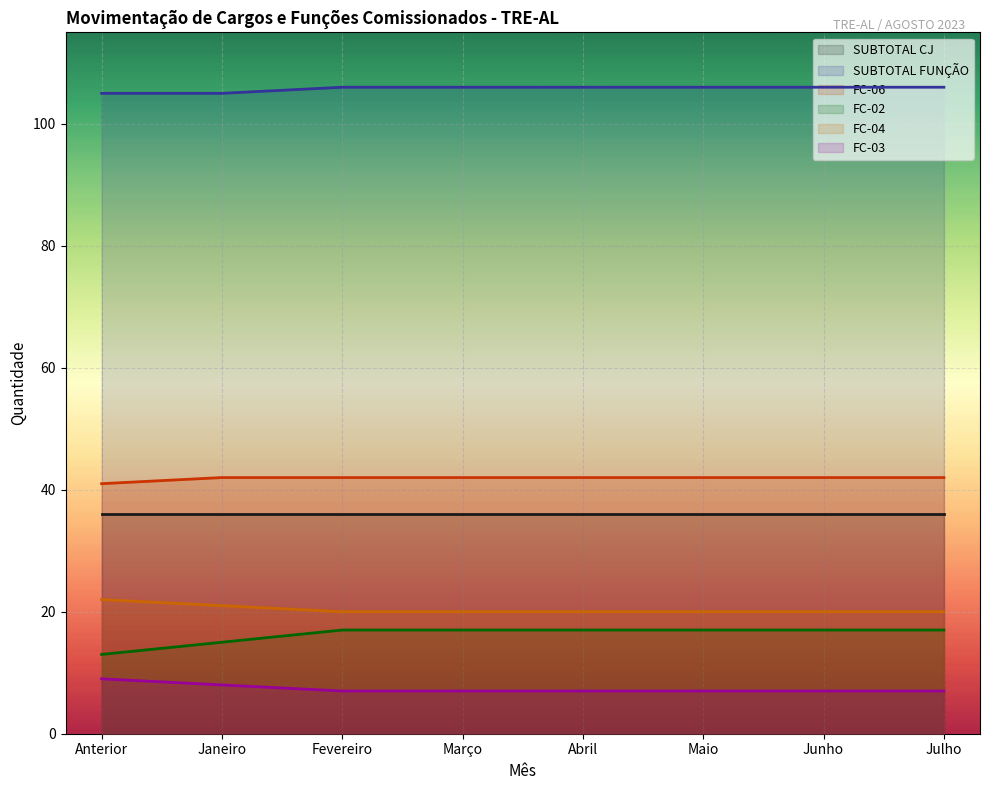

At which label is FC-02 closest to 15?

Janeiro